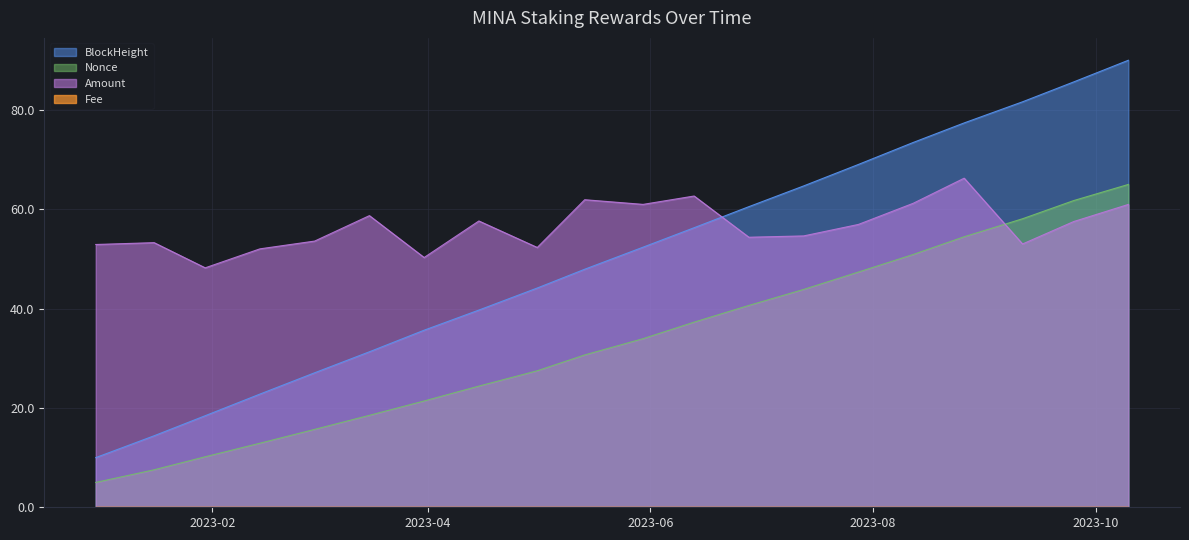

Rank the categories by Amount value from highest to lowest.

2023-08-26, 2023-06-13, 2023-05-14, 2023-08-12, 2023-05-30, 2023-10-10, 2023-03-16, 2023-04-15, 2023-09-25, 2023-07-28, 2023-07-13, 2023-06-28, 2023-03-01, 2023-01-16, 2023-09-11, 2022-12-31, 2023-05-01, 2023-02-14, 2023-03-31, 2023-01-30